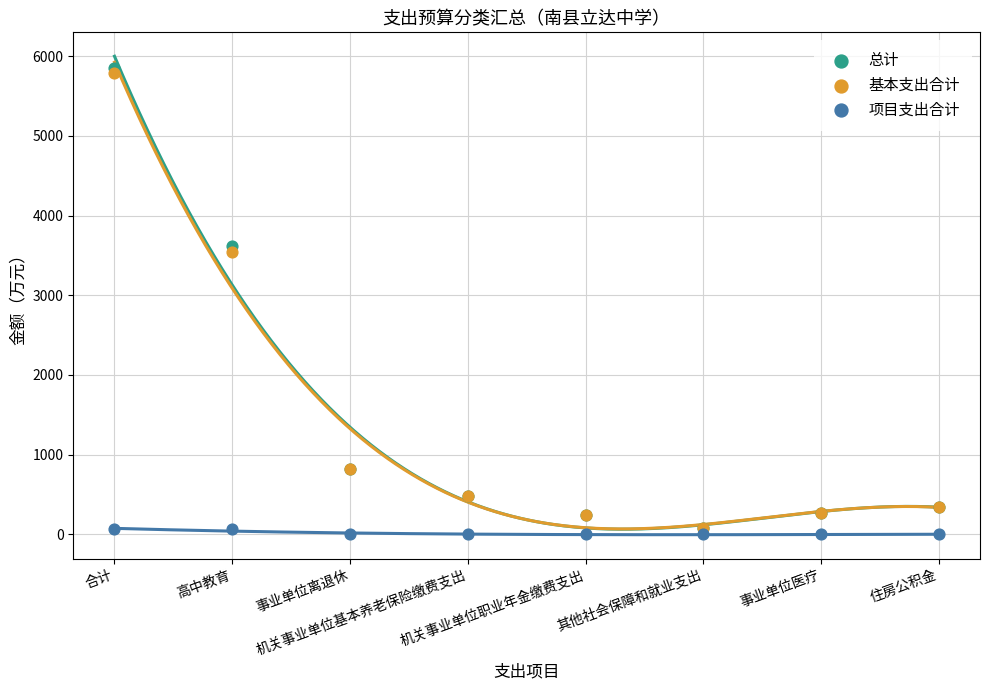

Which series contains the lowest Y value?

项目支出合计